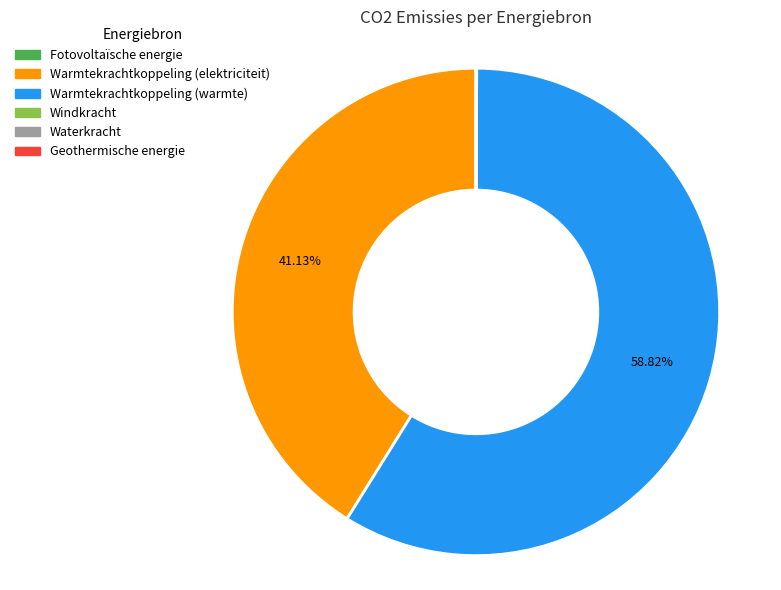

What is the largest slice in the pie chart?

Warmtekrachtkoppeling (warmte)